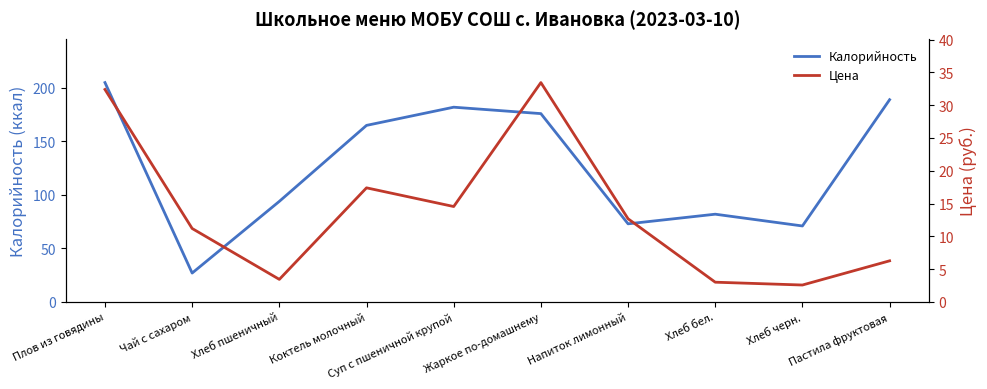

True or false: Калорийность and Цена intersect in this chart.

False